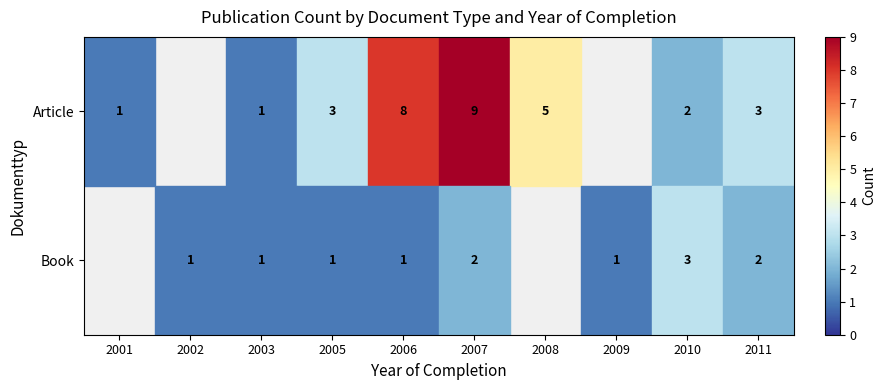

Which series has the largest range (max minus min)?

Article